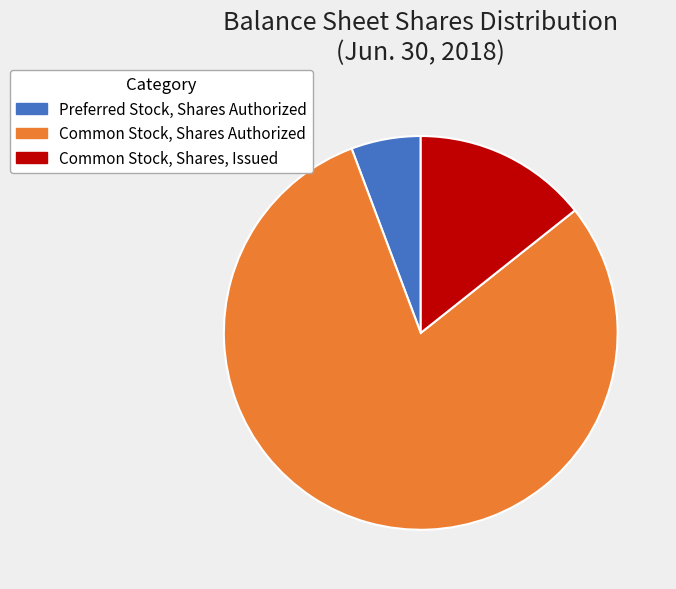

How many segments does this pie chart have?

3